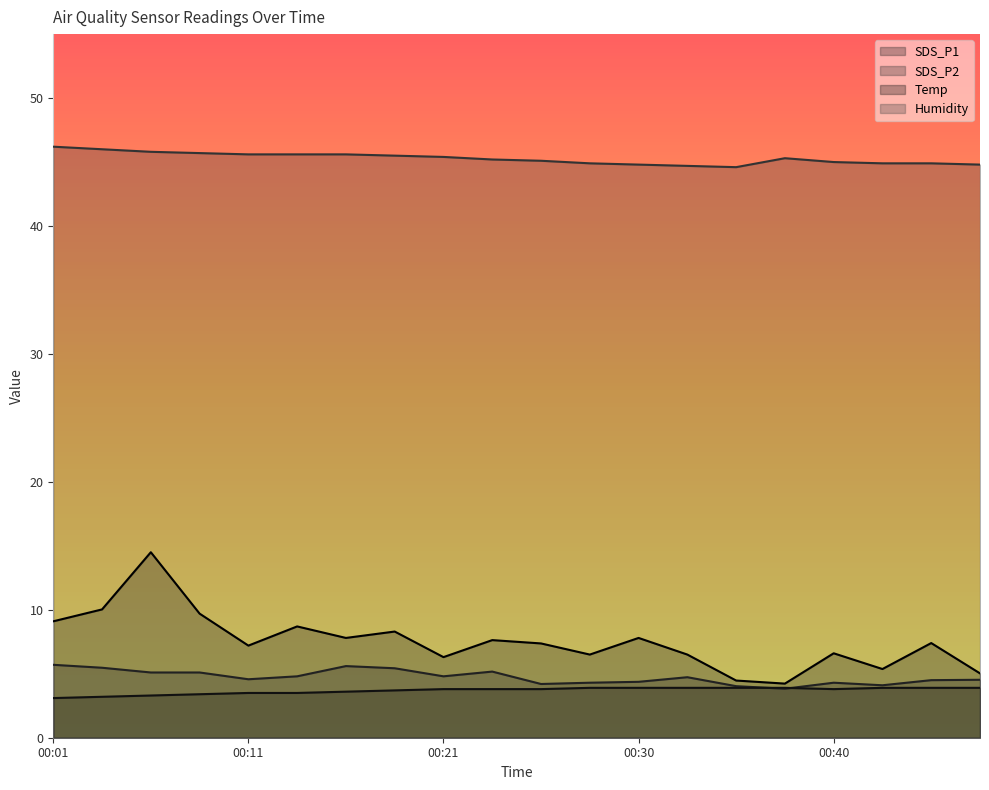

True or false: SDS_P2 and Humidity cross at least once.

False